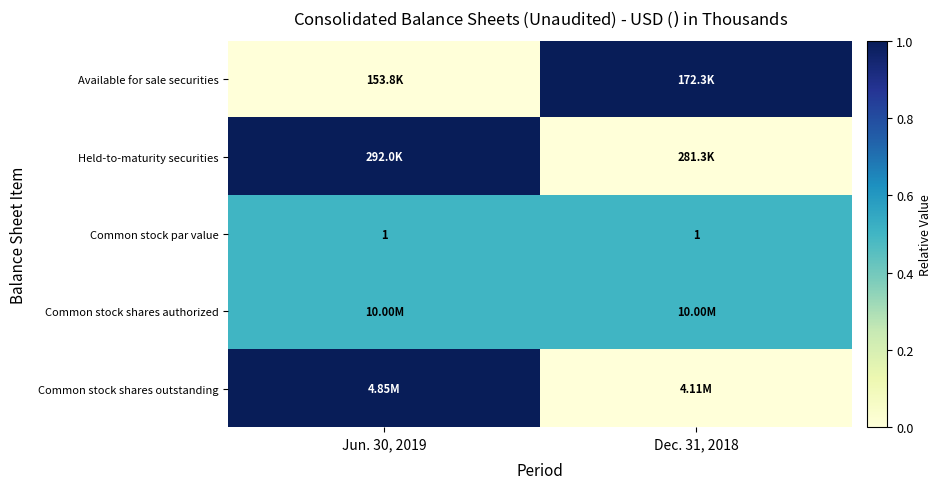

What is the sum of the Common stock par value values at Dec. 31, 2018 and Jun. 30, 2019?

2.0